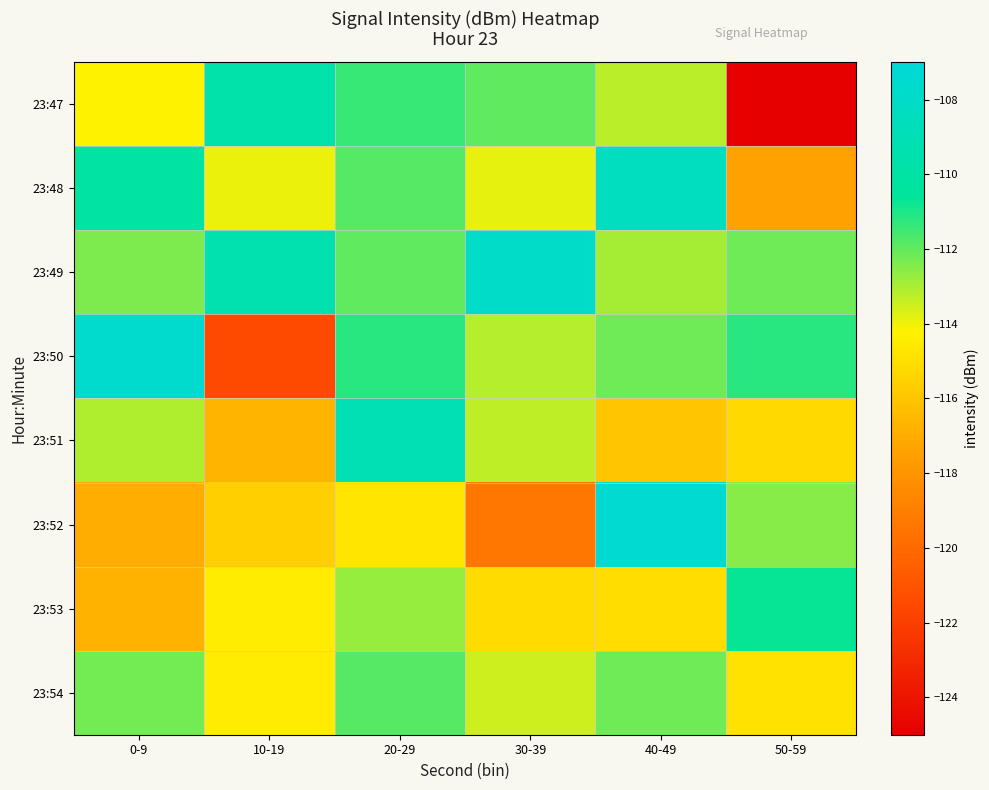

Reading left to right, extract all data points from this chart.

23:47: 0-9=-114.2	10-19=-109.7	20-29=-111.4	30-39=-112.0	40-49=-113.2	50-59=-124.9
23:48: 0-9=-110.0	10-19=-113.9	20-29=-111.8	30-39=-113.9	40-49=-108.4	50-59=-117.4
23:49: 0-9=-112.4	10-19=-109.4	20-29=-112.0	30-39=-108.0	40-49=-112.9	50-59=-112.2
23:50: 0-9=-107.6	10-19=-121.5	20-29=-111.2	30-39=-113.1	40-49=-112.2	50-59=-111.2
23:51: 0-9=-113.1	10-19=-116.7	20-29=-109.1	30-39=-113.3	40-49=-116.0	50-59=-115.2
23:52: 0-9=-117.0	10-19=-115.6	20-29=-114.7	30-39=-119.4	40-49=-107.5	50-59=-112.5
23:53: 0-9=-116.8	10-19=-114.5	20-29=-112.7	30-39=-115.1	40-49=-115.0	50-59=-110.7
23:54: 0-9=-112.3	10-19=-114.5	20-29=-111.8	30-39=-113.5	40-49=-112.2	50-59=-114.9